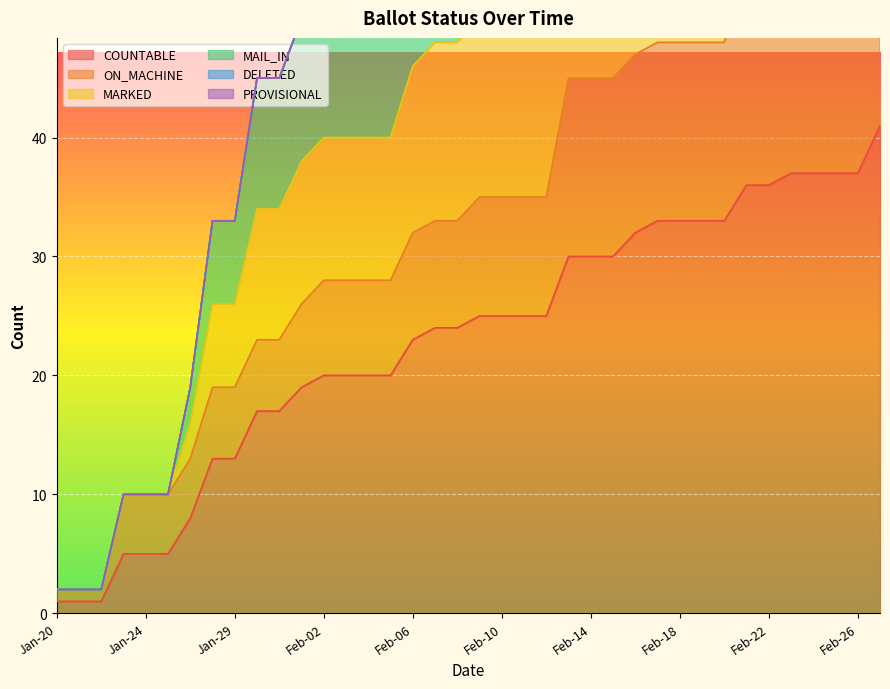

At which label does MARKED reach its minimum?

Jan-20